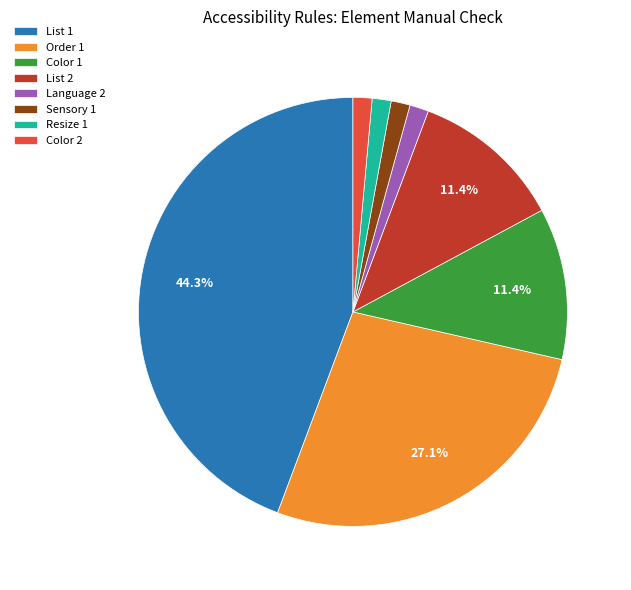

How many slices are in this pie chart?

8